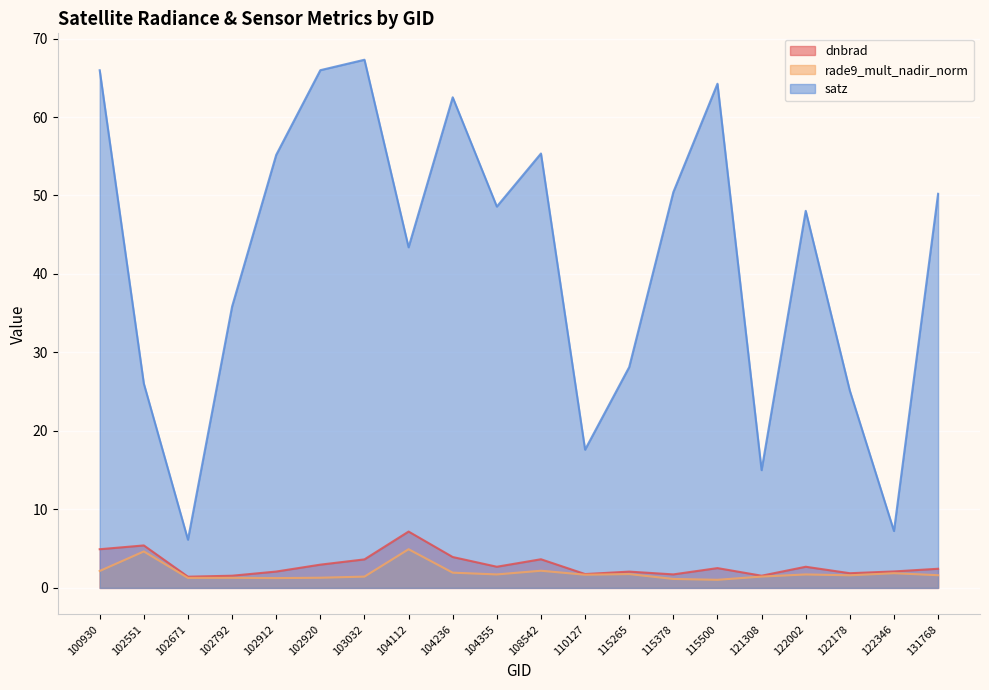

What is the average value of the satz series?

41.9